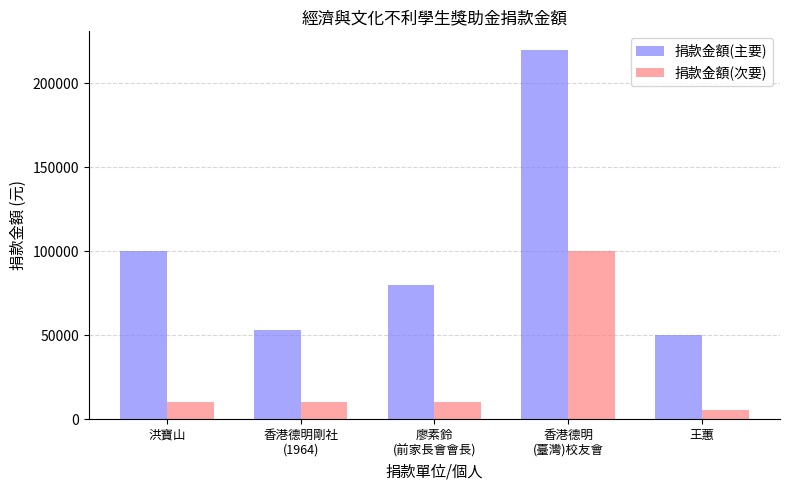

What is the maximum value shown in the chart?

220000